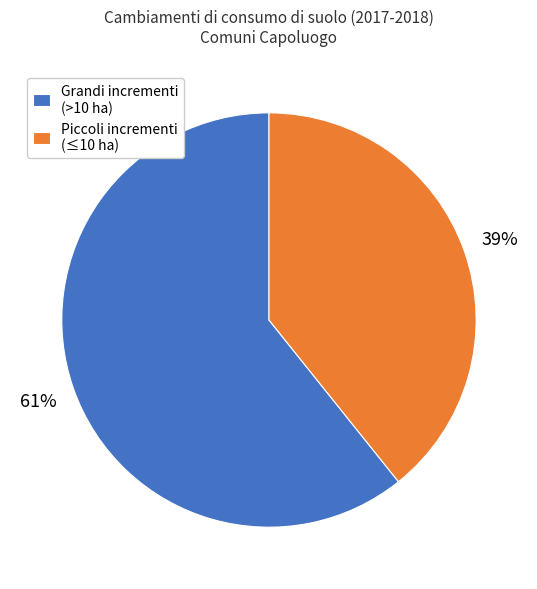

True or false: Grandi incrementi (>10 ha) accounts for 47% of the total.

False